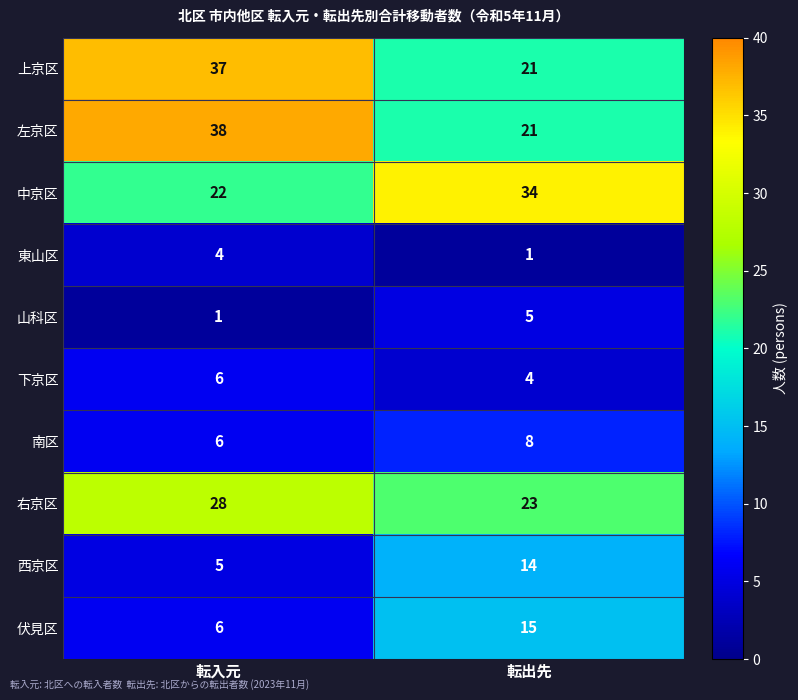

The value of 下京区 at 転入元 is 6. True or false?

True